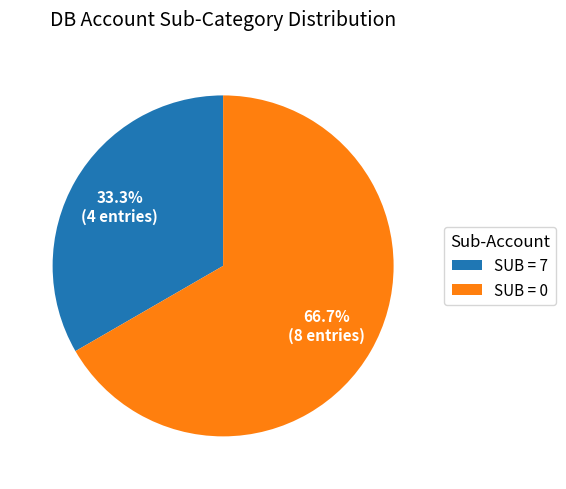

How many segments does this pie chart have?

2